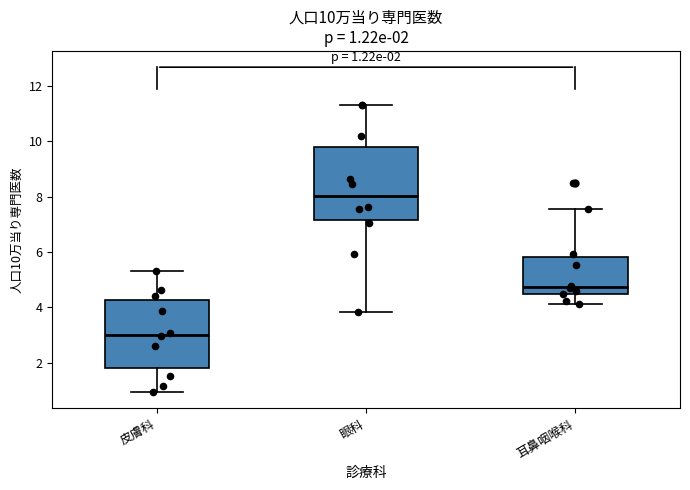

Which box has the lowest median line?

皮膚科